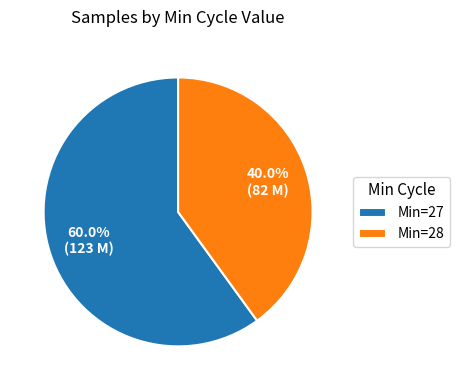

How many slices are in this pie chart?

2